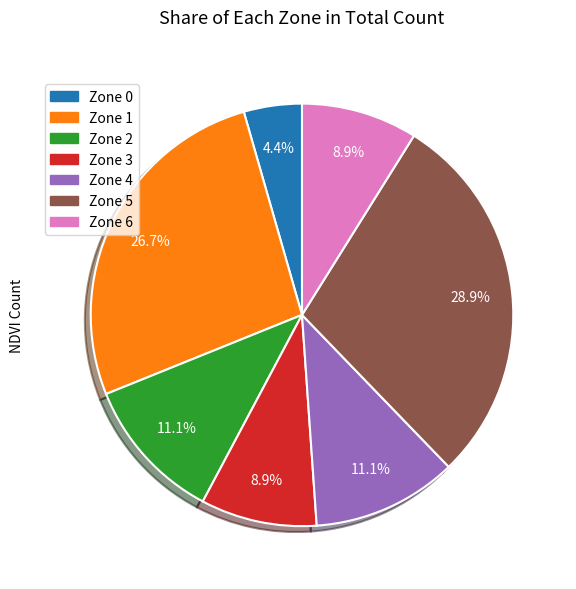

Approximately how many times larger is the value at Zone 3 compared to Zone 2?

0.8